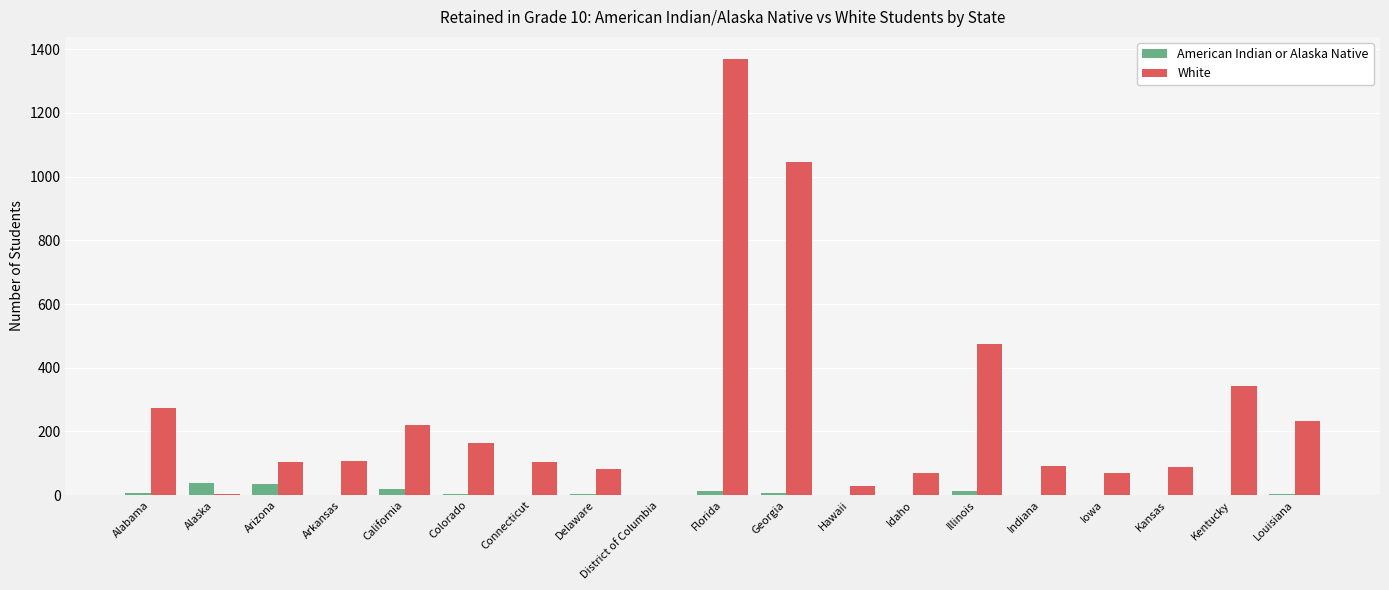

Which series has the widest spread of values?

White